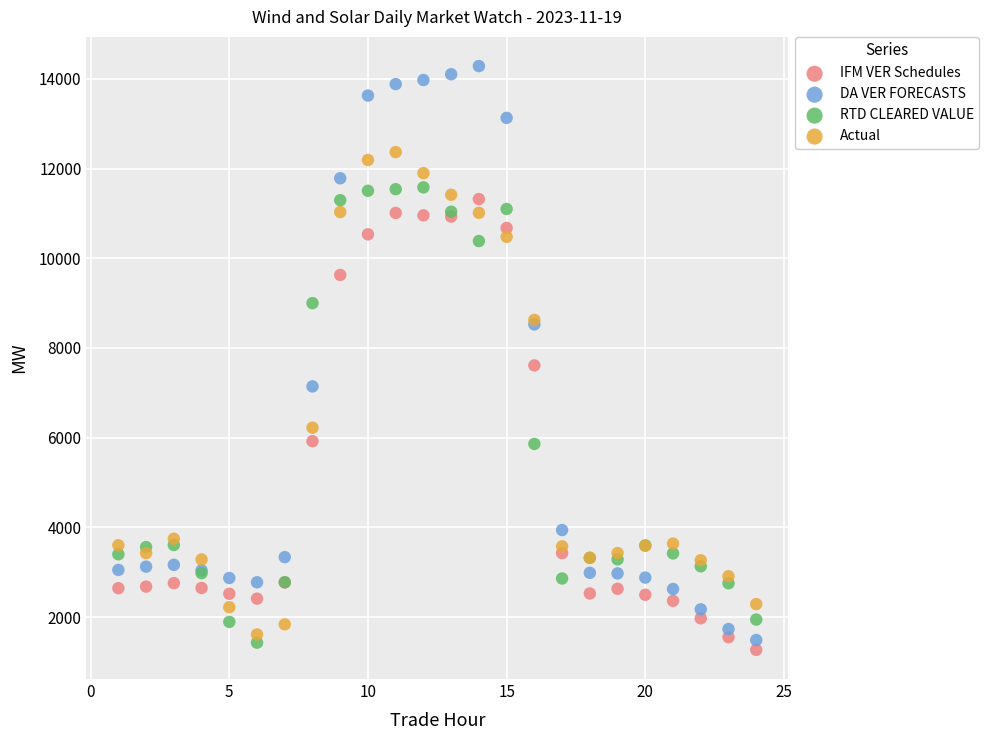

Which series contains the highest Y value?

DA VER FORECASTS